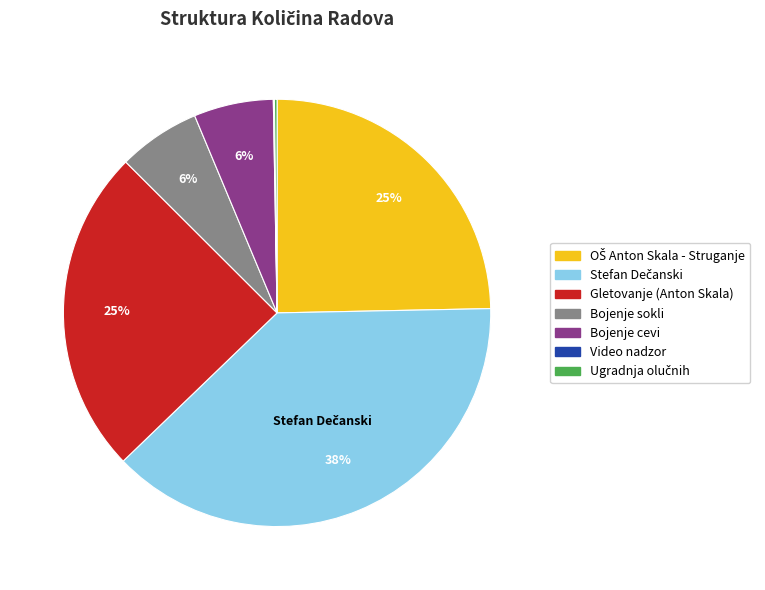

To the nearest percent, what is the difference between the largest and smallest slice percentages?

38%